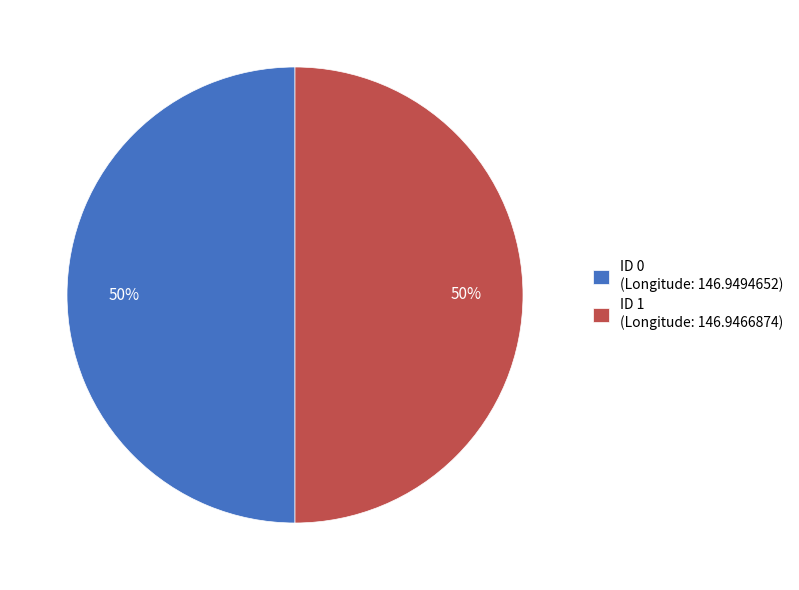

To the nearest percent, what is the combined percentage of ID 0 (Longitude: 146.9494652) and ID 1 (Longitude: 146.9466874)?

100%